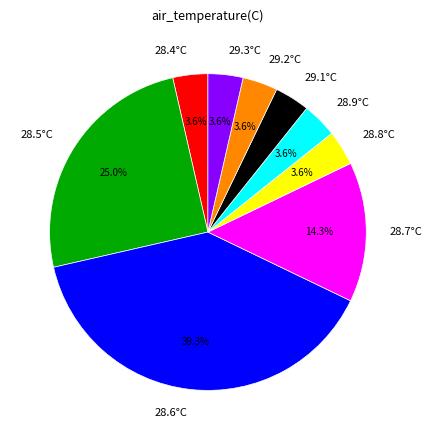

Which category has the biggest portion of the pie?

28.6°C